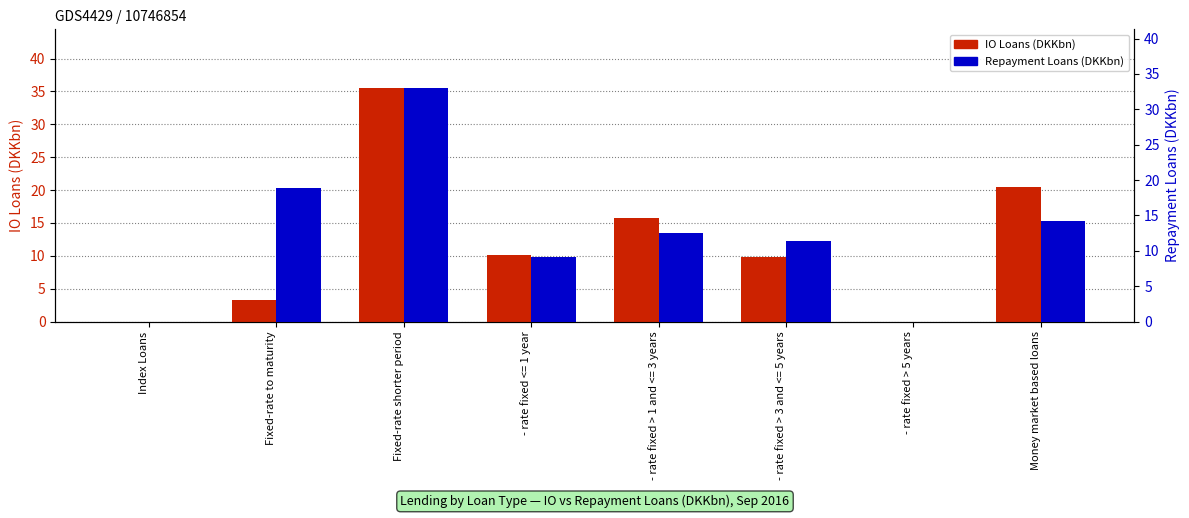

What is the label of the 5th bar from the left?

- rate fixed > 1 and <= 3 years